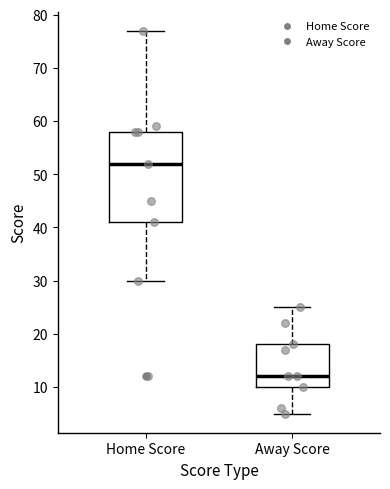

Which box has the highest median line?

Home Score